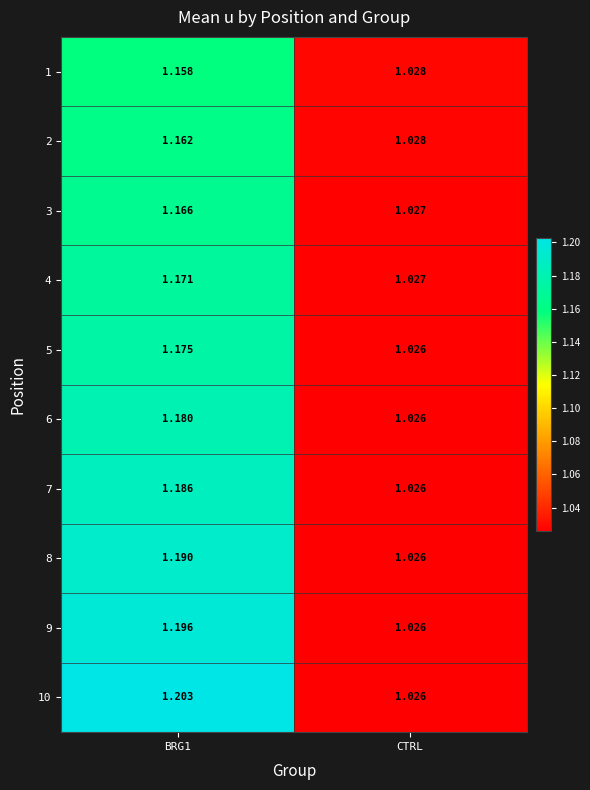

Which category has the lowest value across all series?

CTRL